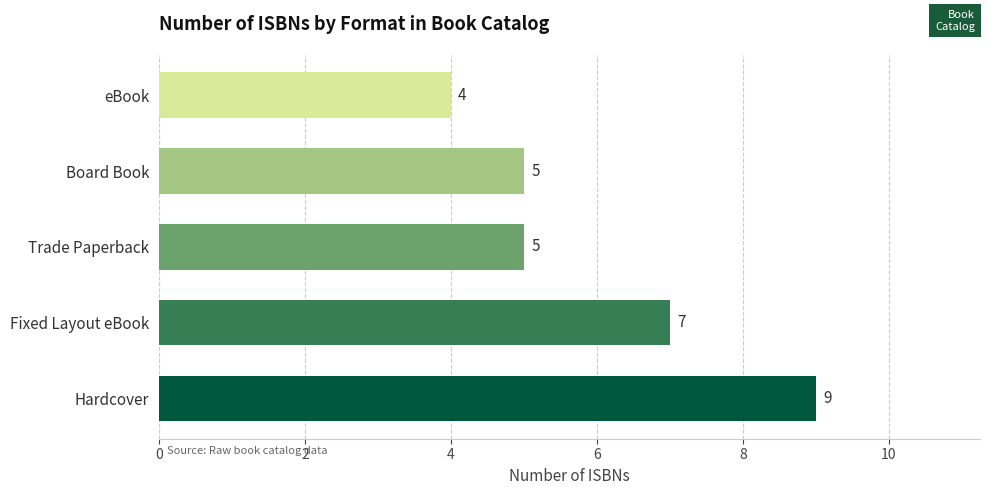

Reading bottom to top, extract all data points from this chart.

9	7	5	5	4